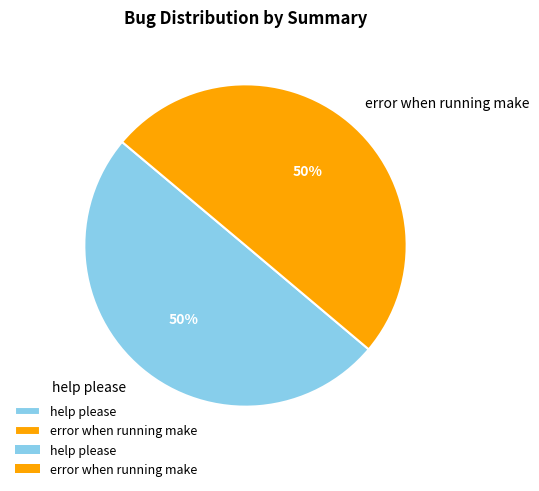

Is the sum of help please and error when running make greater than half?

Yes